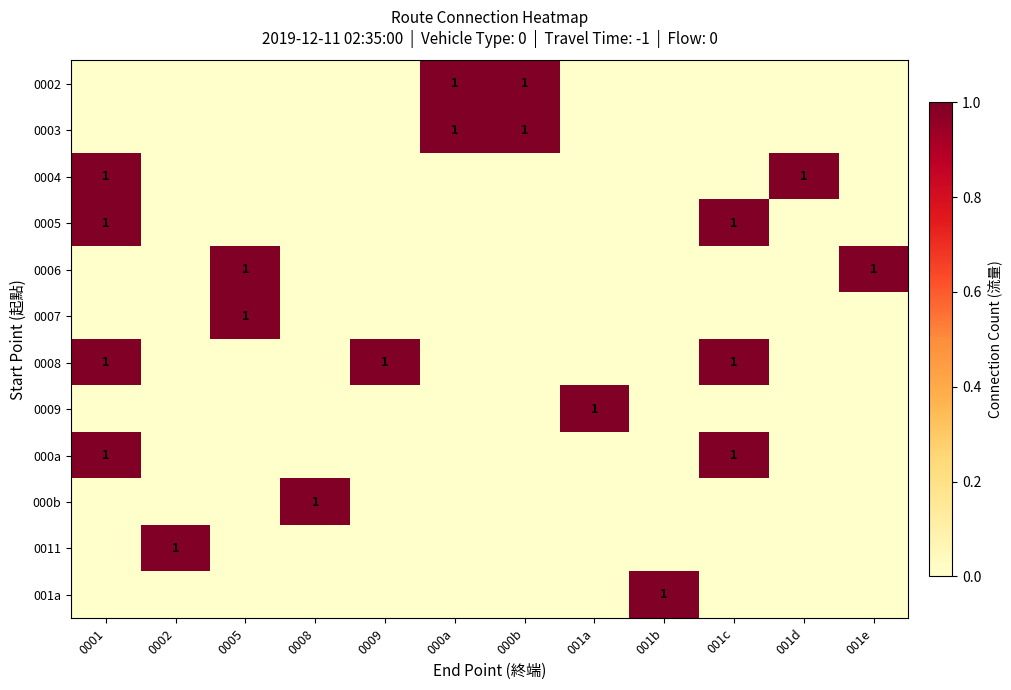

How many data points in 0002 are above 0?

2